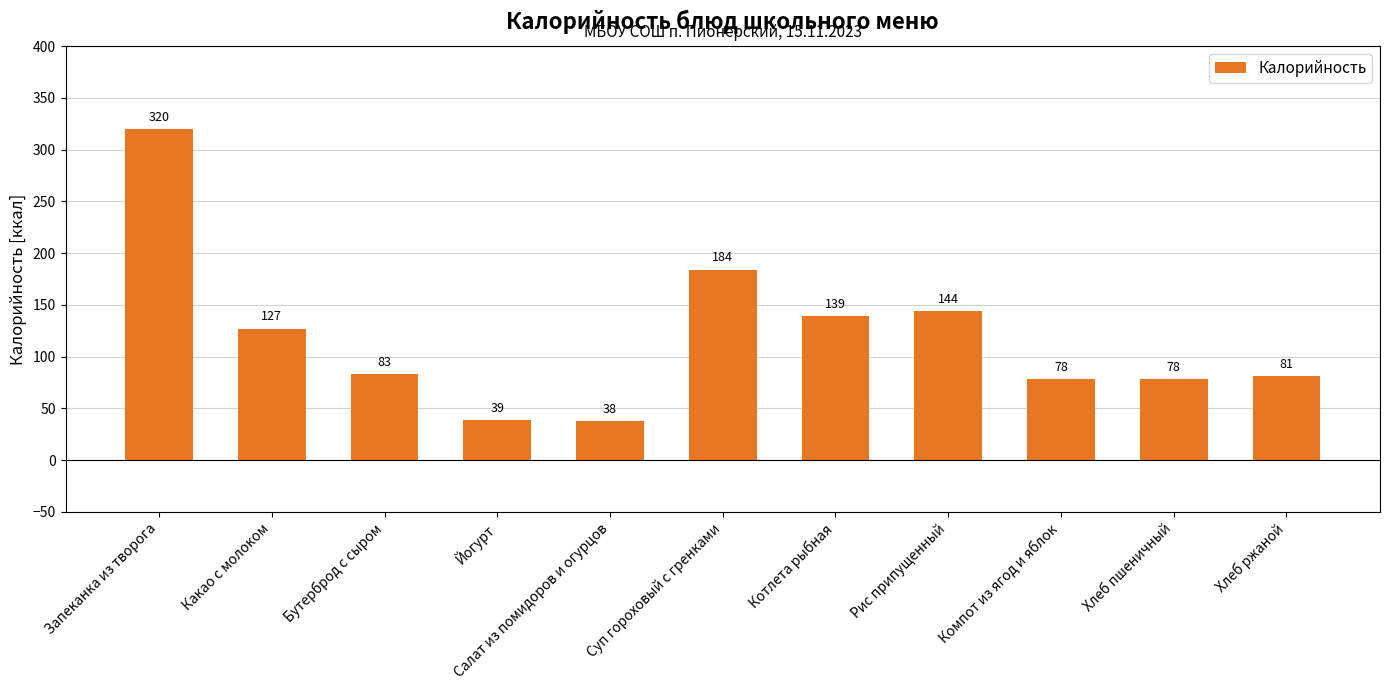

Reading left to right, what are all the values shown in this chart?

Запеканка из творога=320	Какао с молоком=127	Бутерброд с сыром=83	Йогурт=39	Салат из помидоров и огурцов=38	Суп гороховый с гренками=184	Котлета рыбная=139	Рис припущенный=144	Компот из ягод и яблок=78	Хлеб пшеничный=78	Хлеб ржаной=81